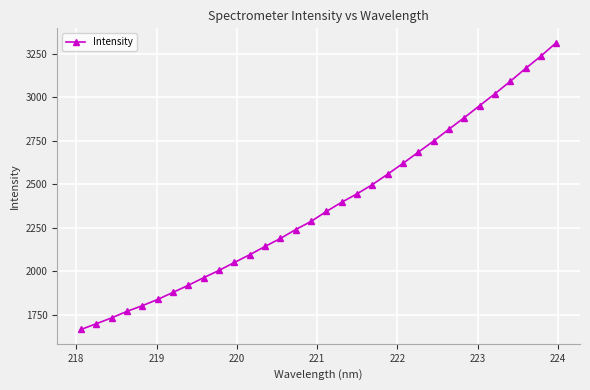

What is the average value?

2376.7